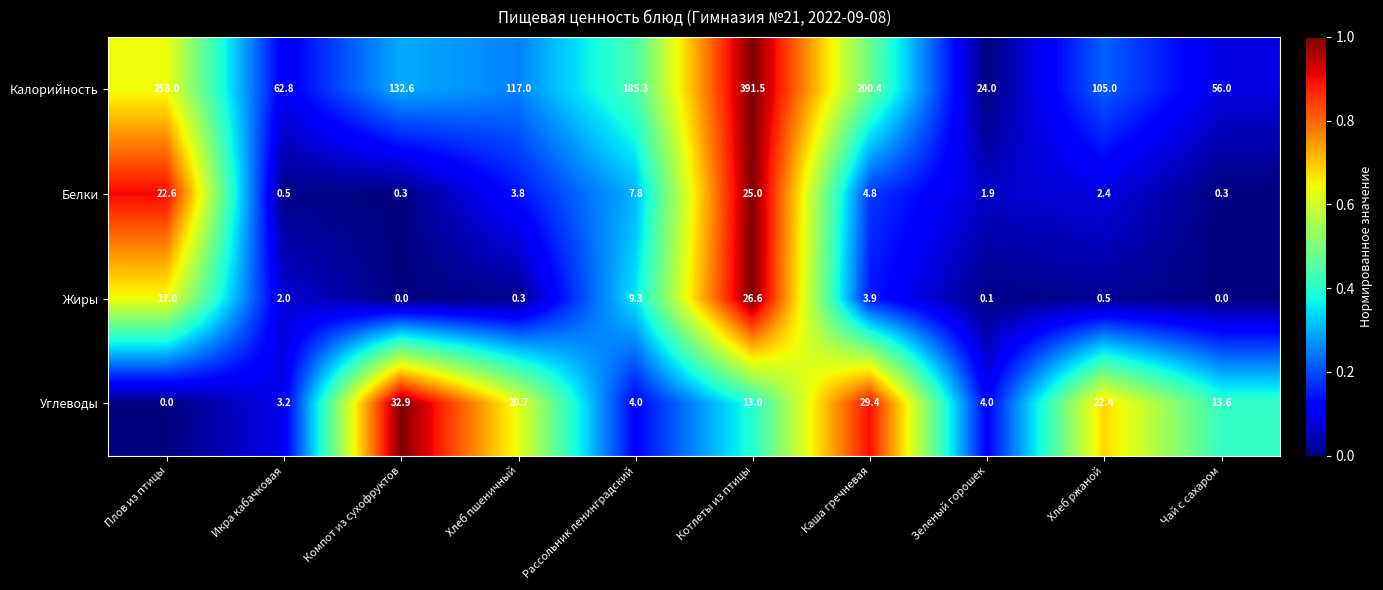

Where does the Углеводы series first go above 13?

Компот из сухофруктов